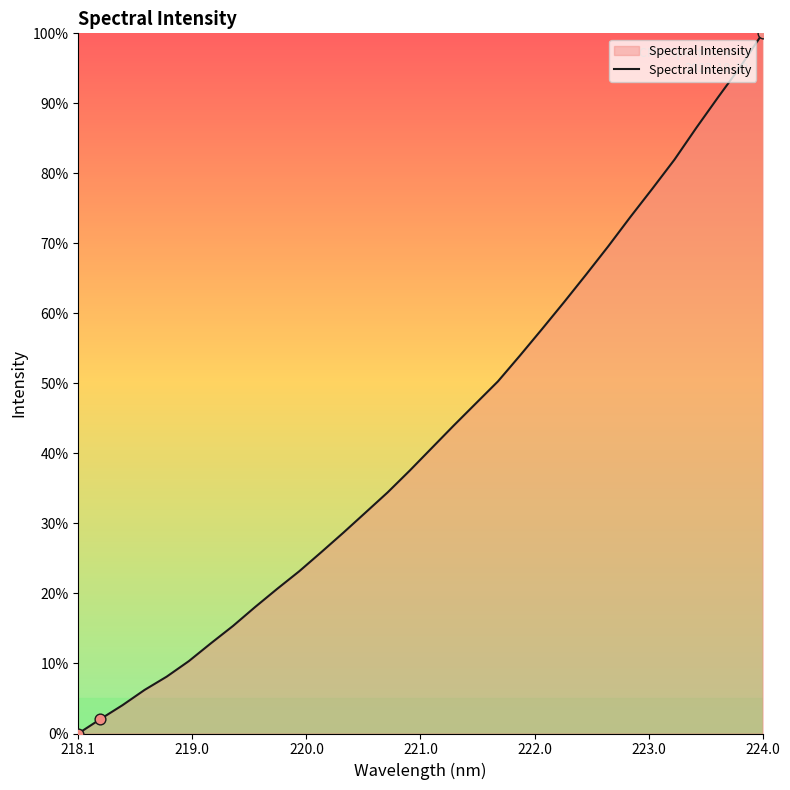

What is the difference between the maximum and minimum values?

100.0